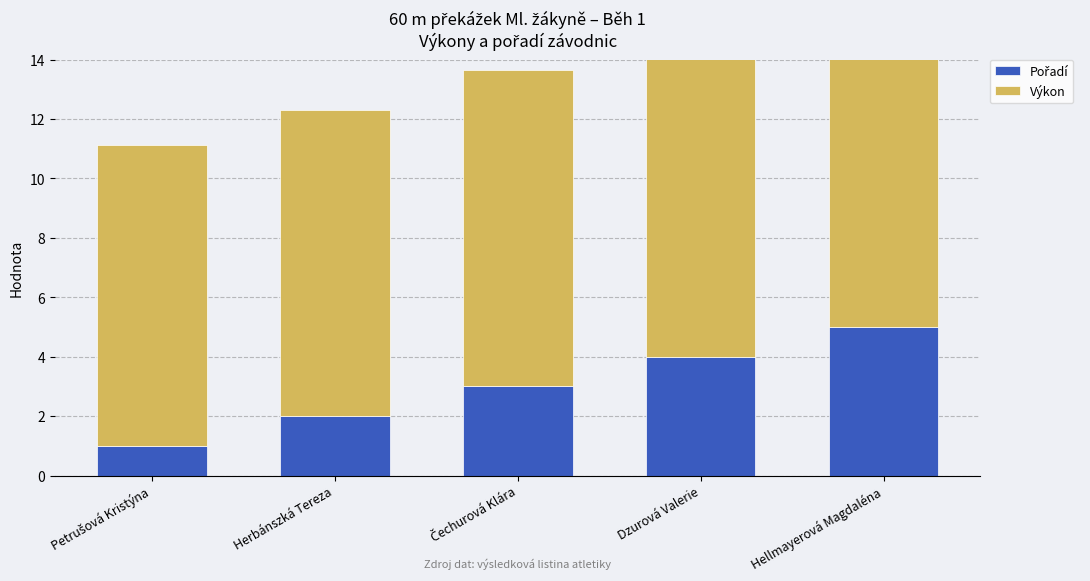

Rank the series by their average value, from lowest to highest.

Pořadí, Výkon